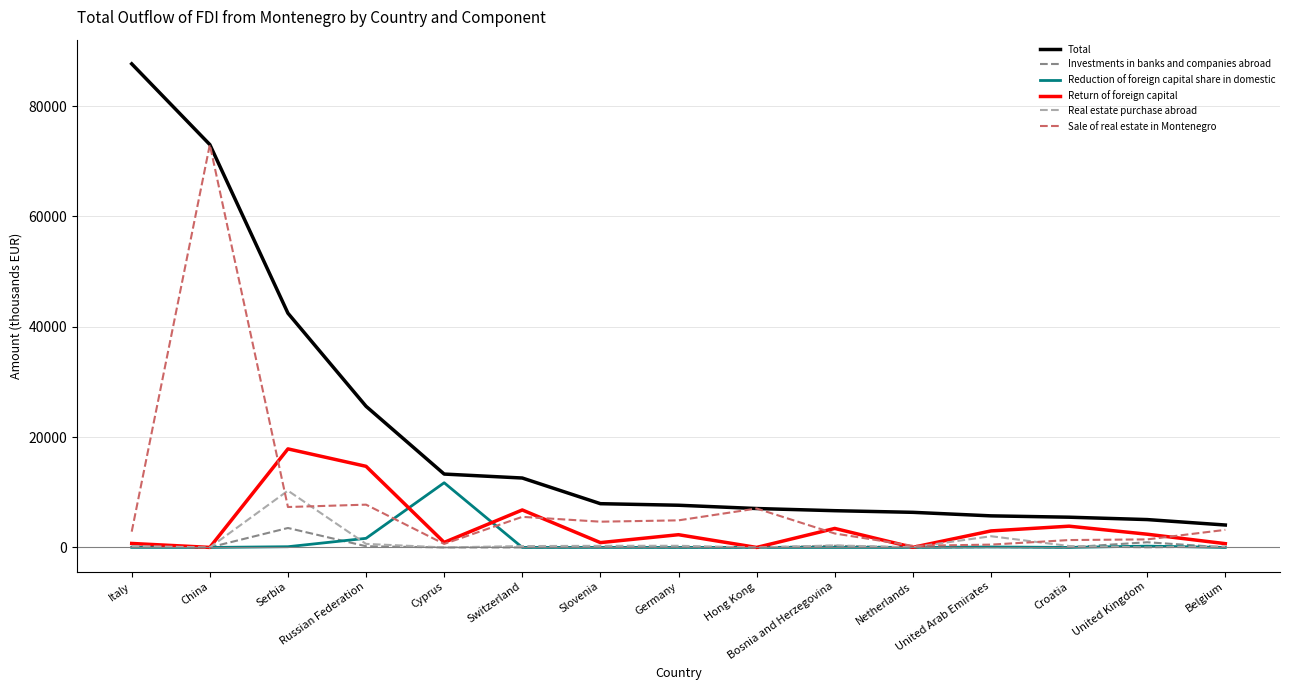

In Reduction of foreign capital share in domestic, how many points are higher than both neighbors (excluding endpoints)?

4